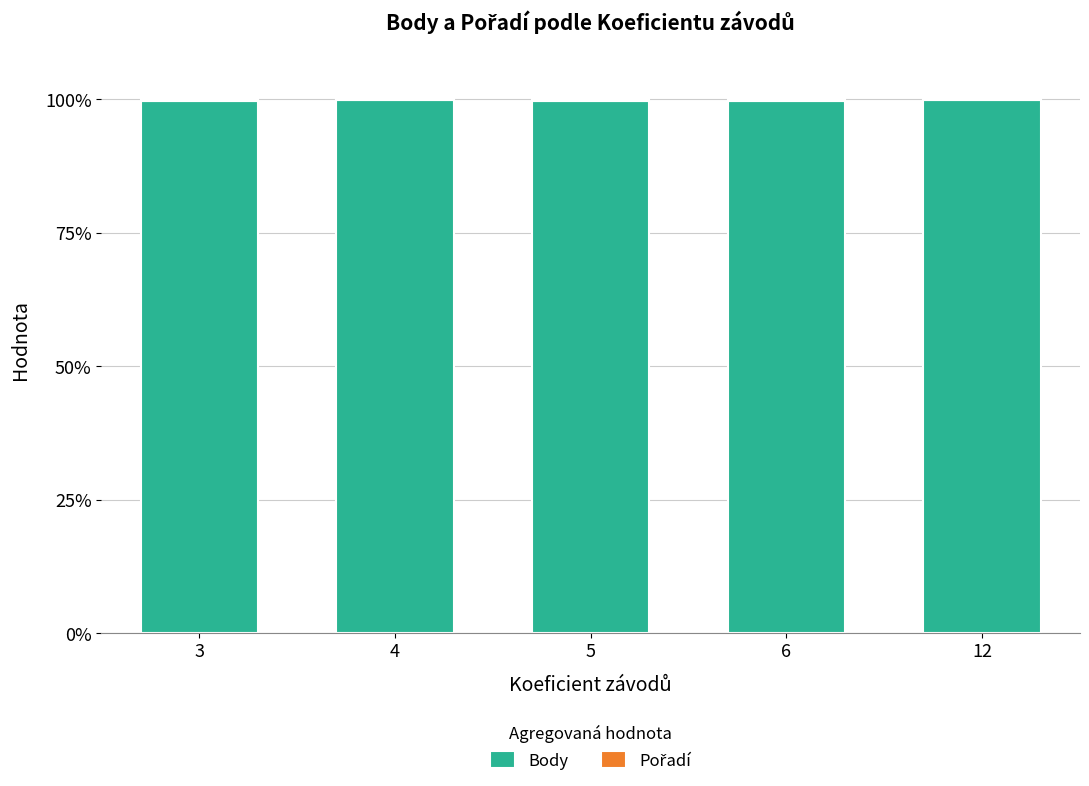

True or false: Body has a value of 20.9 at 6.

False